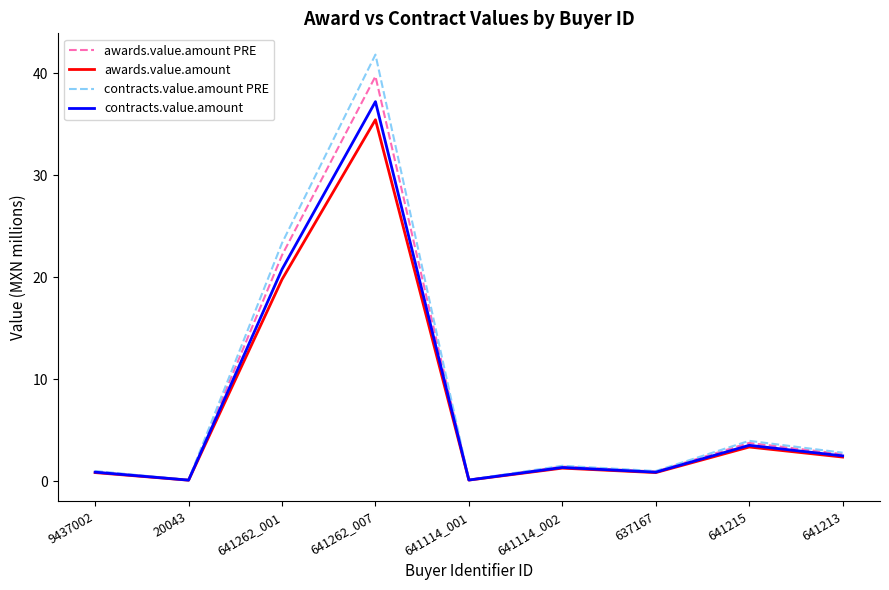

What position from the right is 641213?

1